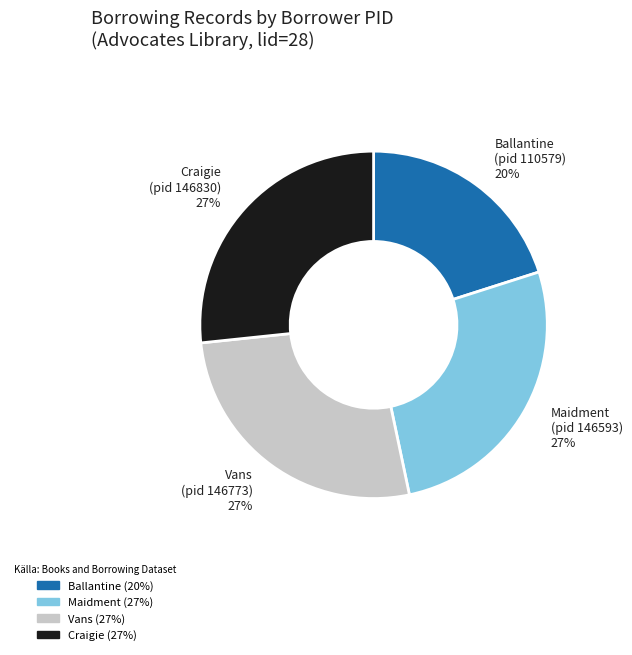

To the nearest percent, what is the difference between the largest and smallest slice percentages?

7%